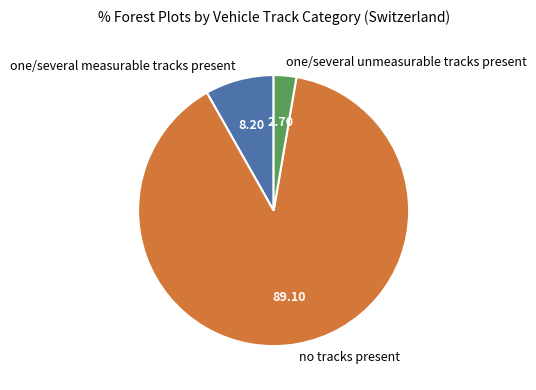

Which slice is the largest?

no tracks present